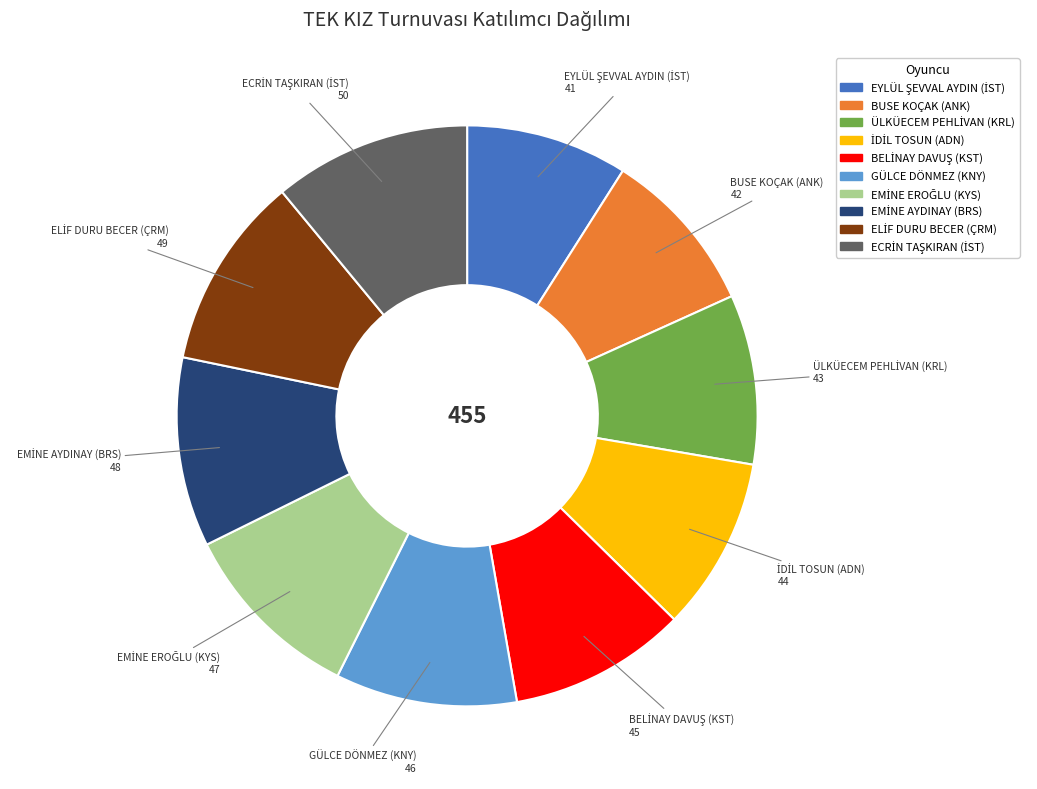

Does any single category account for the majority?

No